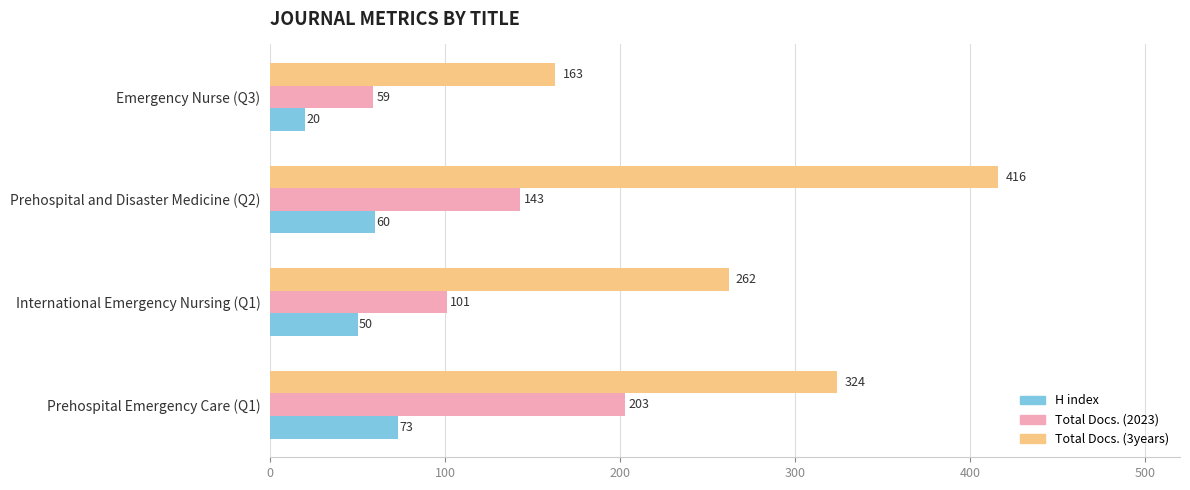

What is the sum of all Total Docs. (3years) values?

1165